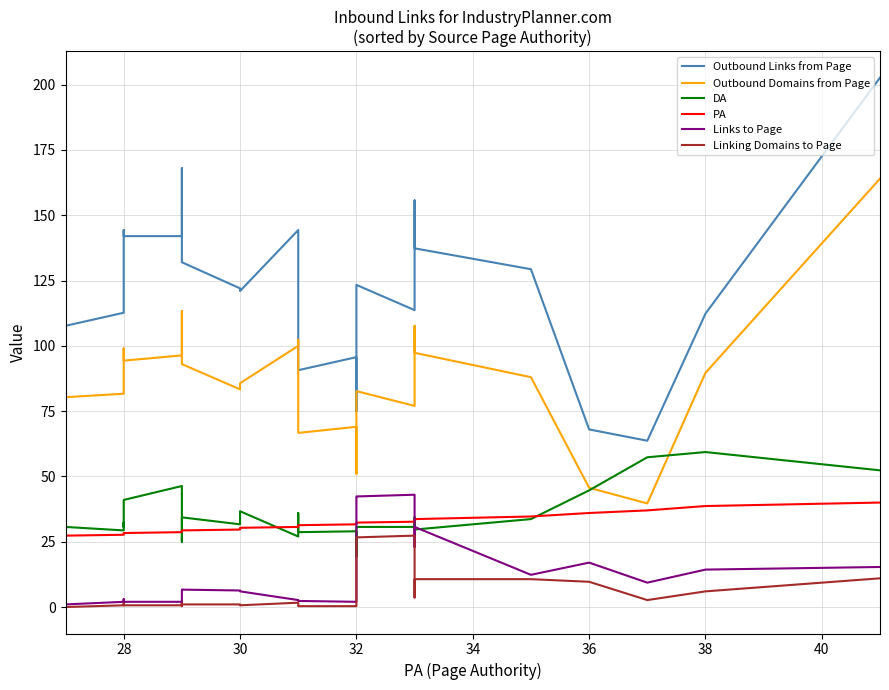

True or false: PA and Outbound Domains from Page intersect in this chart.

False